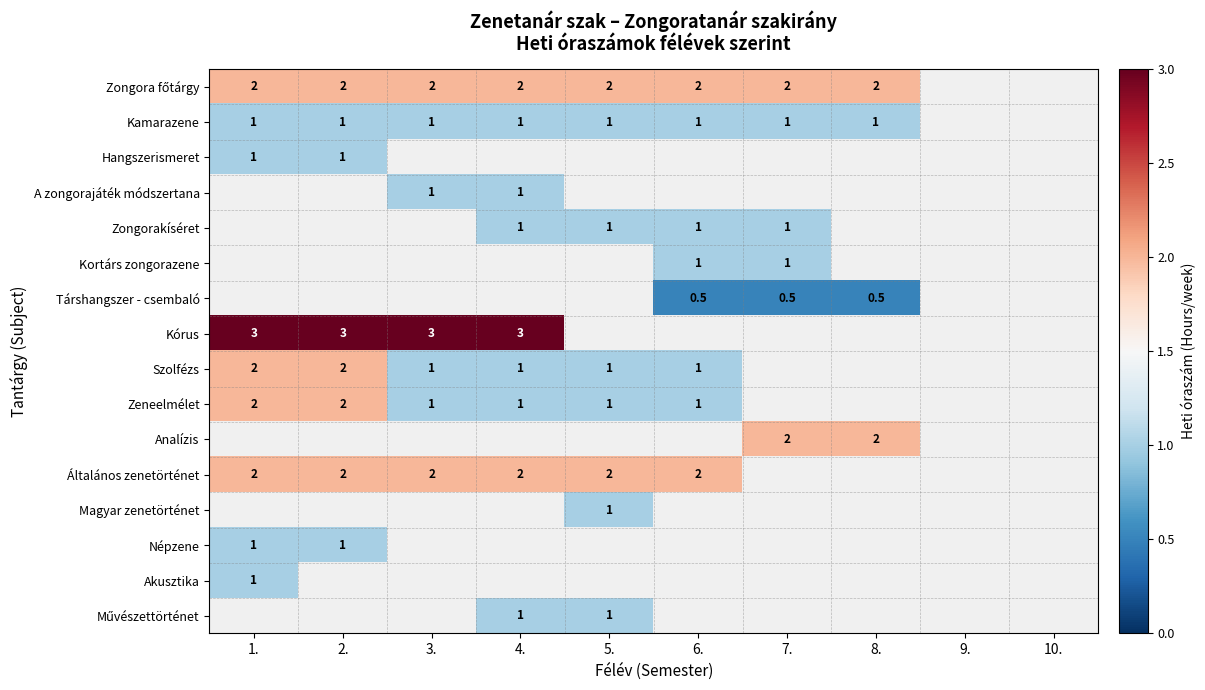

True or false: Kortárs zongorazene has a value of 1.0 at 6..

True